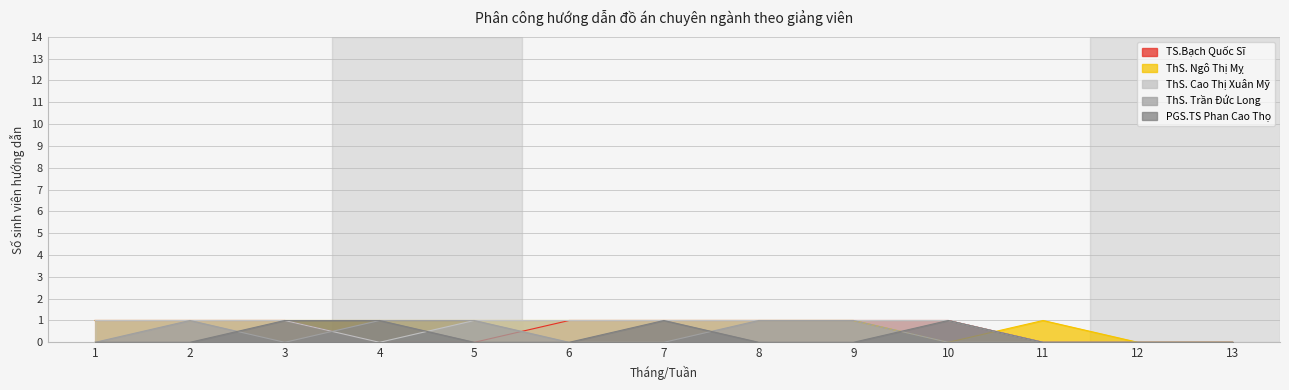

What is the difference between the second highest and minimum values in the ThS. Cao Thị Xuân Mỹ series?

1